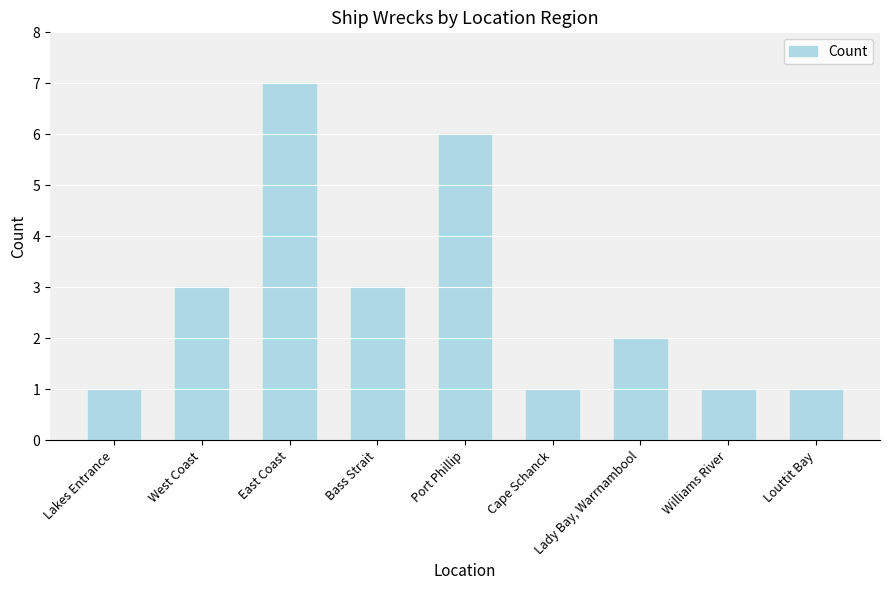

Count the number of data series in this chart.

1